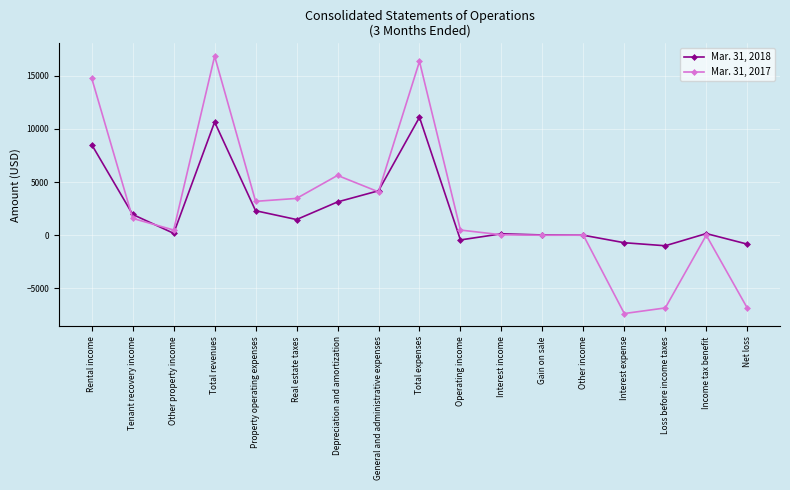

What position from the left is Depreciation and amortization?

7